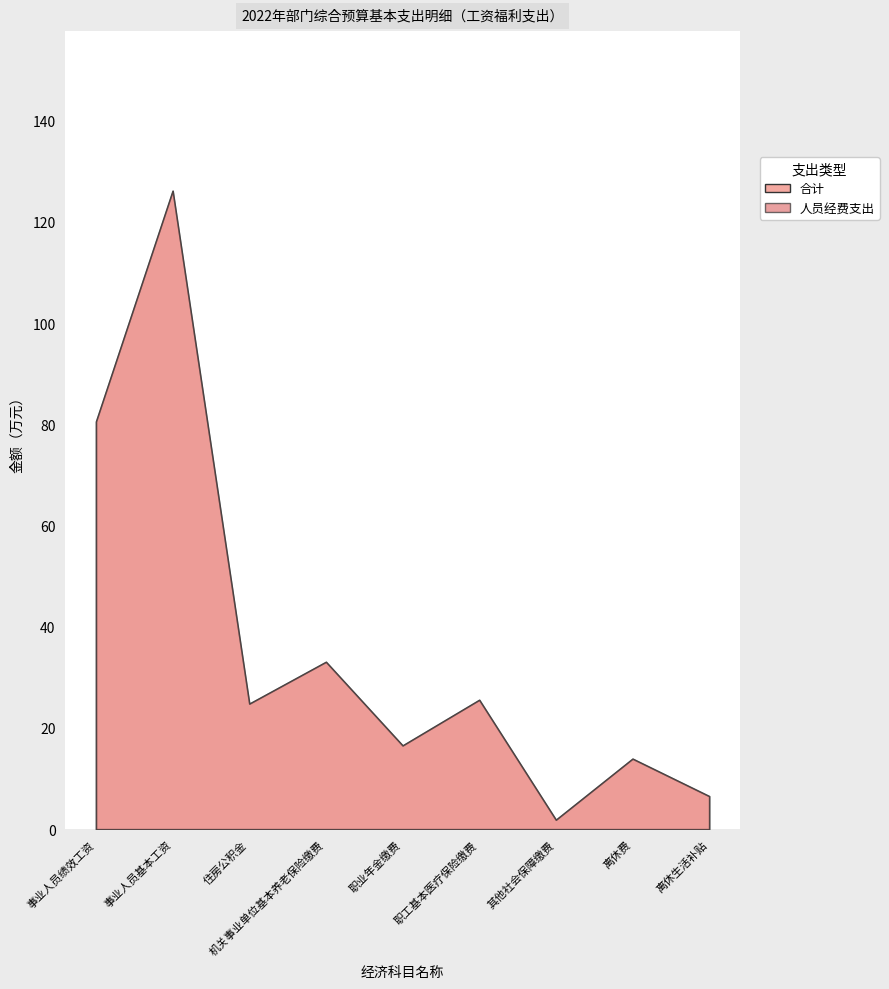

At which label is 合计 closest to 64?

事业人员绩效工资